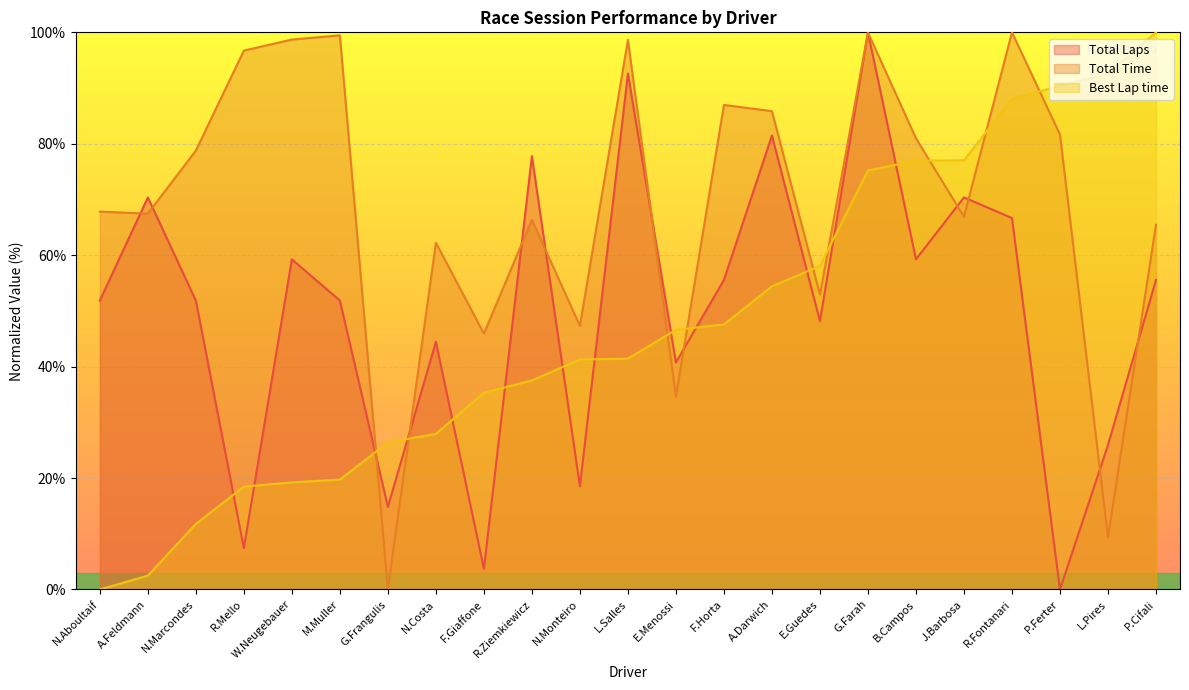

What value does the Total Laps series have at A.Darwich?

81.5